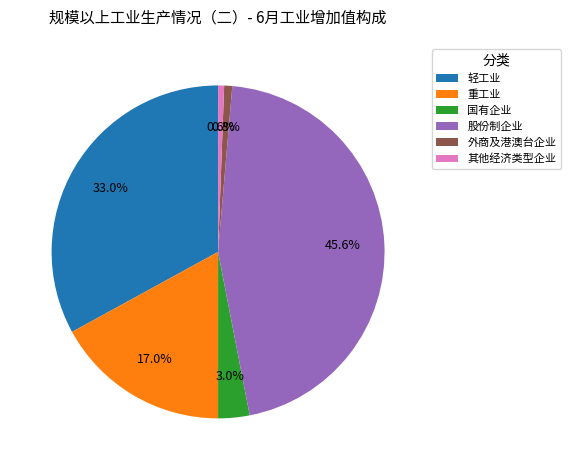

How many slices are in this pie chart?

6